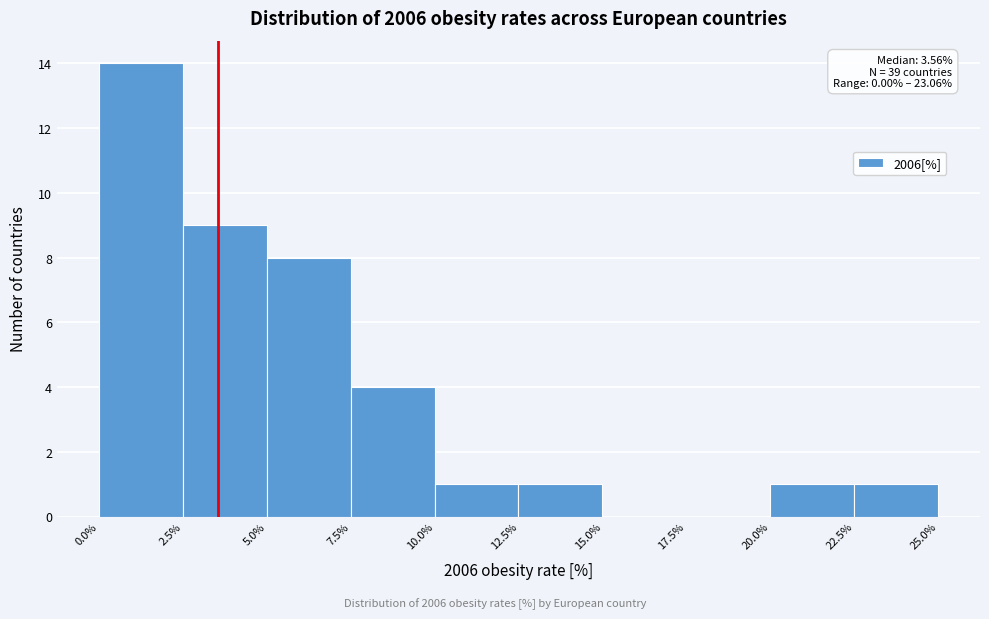

Which range on the x-axis has the tallest bar?

0.0% to 2.5%